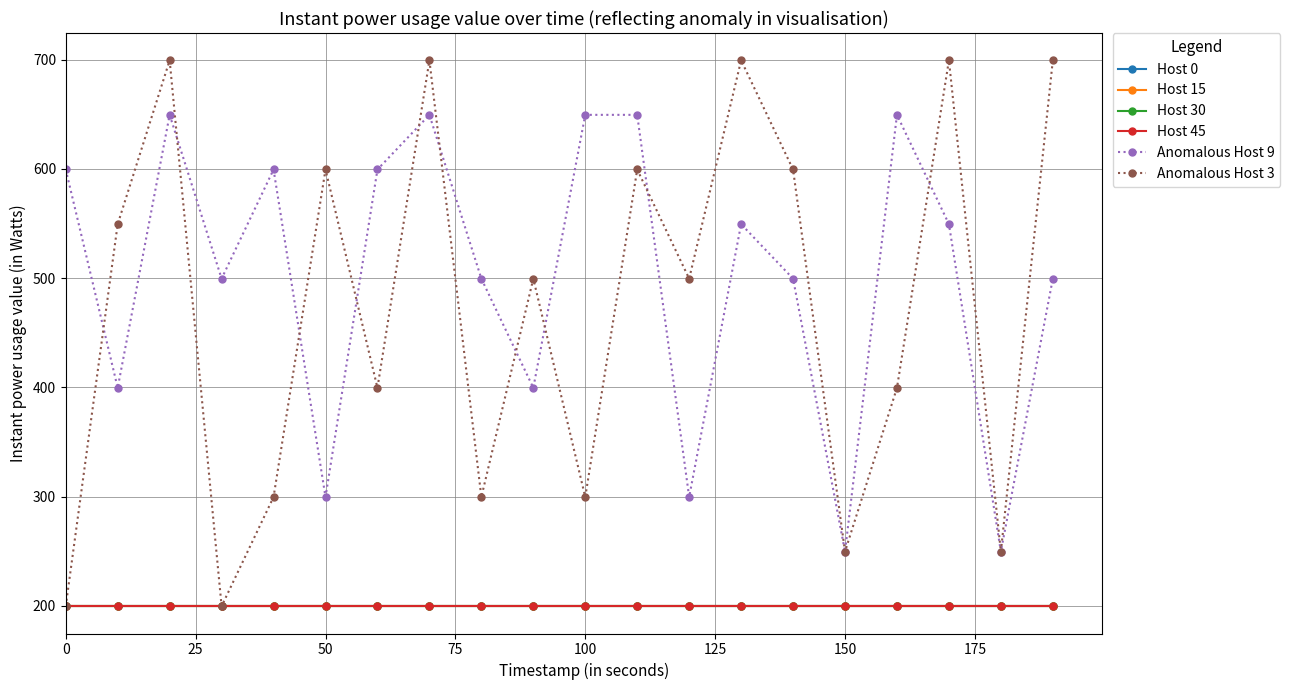

Is this an area chart (filled region under the line)?

No